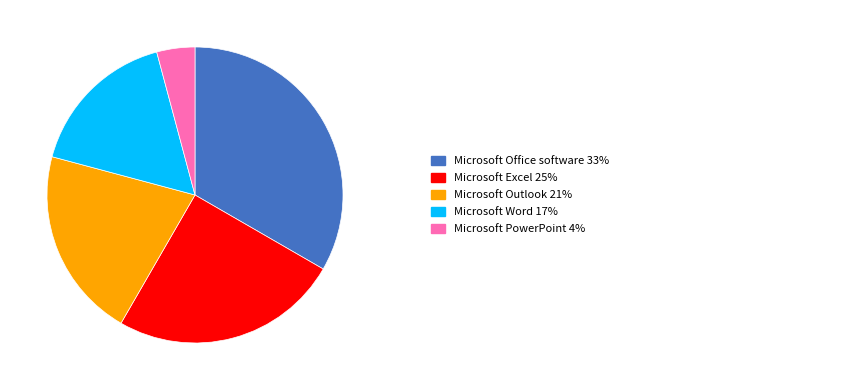

Does any single category account for the majority?

No